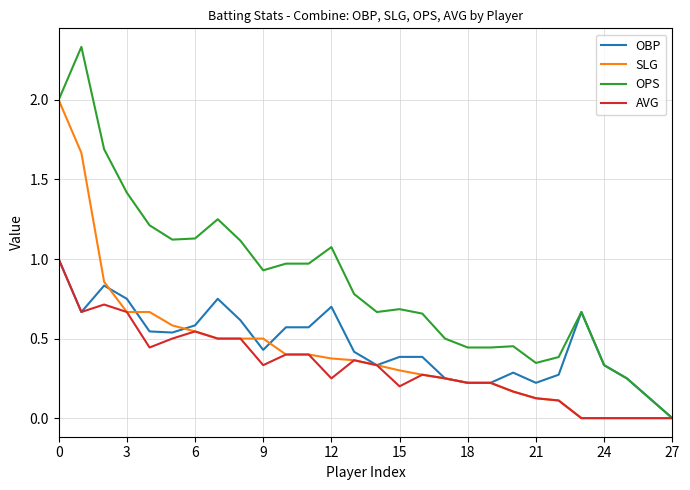

Which series has the largest total across all categories?

OPS